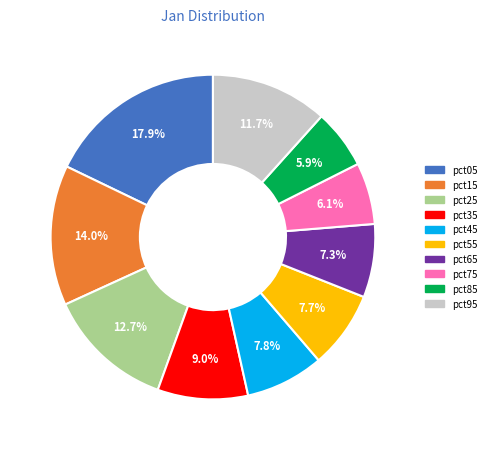

What percentage is the pct75 slice, to the nearest percent?

6%